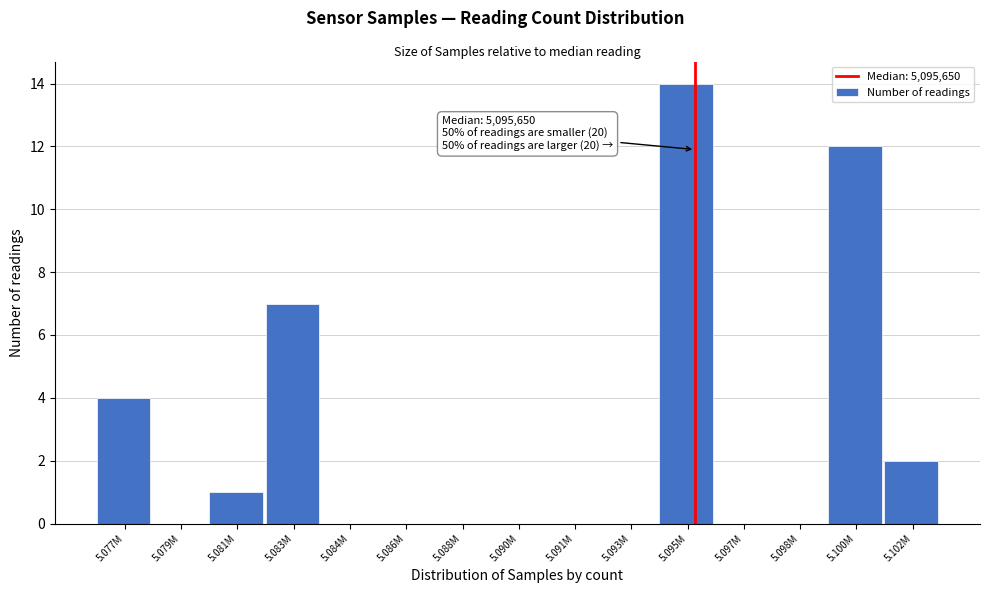

Reading right to left, extract all data points from this chart.

5.102M=2	5.100M=12	5.098M=0	5.097M=0	5.095M=14	5.093M=0	5.091M=0	5.090M=0	5.088M=0	5.086M=0	5.084M=0	5.083M=7	5.081M=1	5.079M=0	5.077M=4